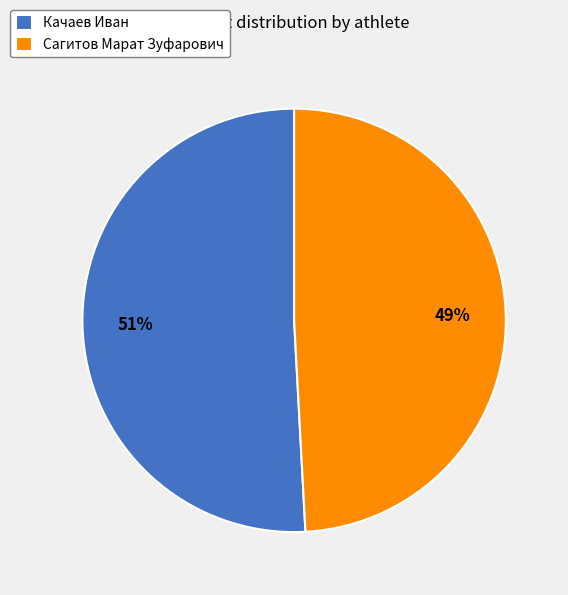

What percentage is the Сагитов Марат Зуфарович slice, to the nearest percent?

49%